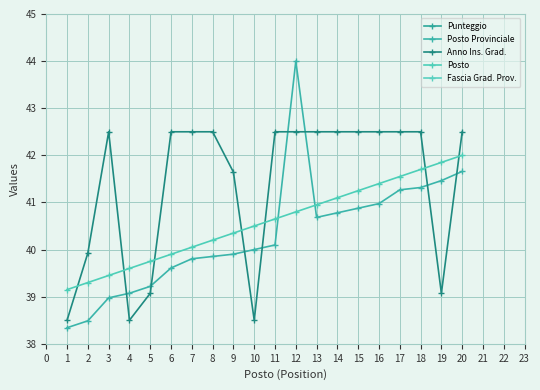

List the series in order of their peak value, highest first.

Punteggio, Fascia Grad. Prov., Posto Provinciale, Anno Ins. Grad., Posto